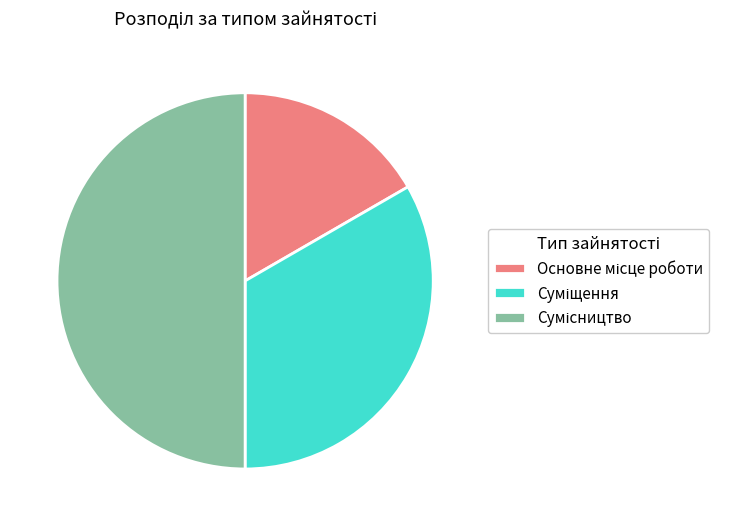

Count the number of slices in the pie.

3